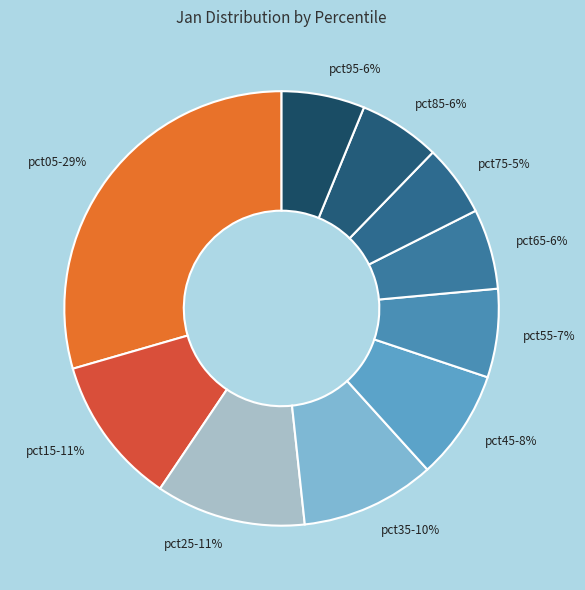

What is the largest slice in the pie chart?

pct05